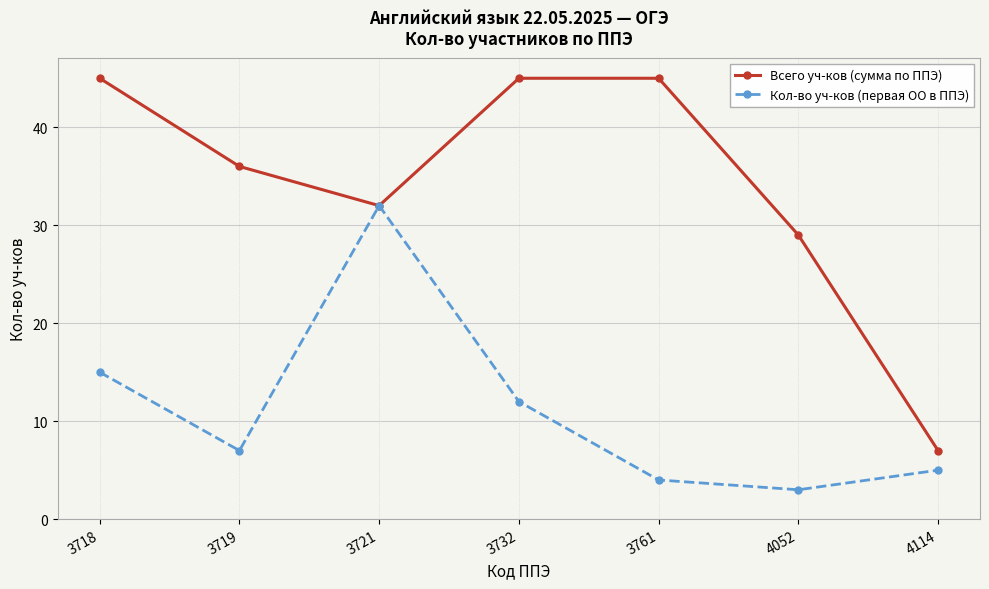

How many distinct data groups are displayed?

2